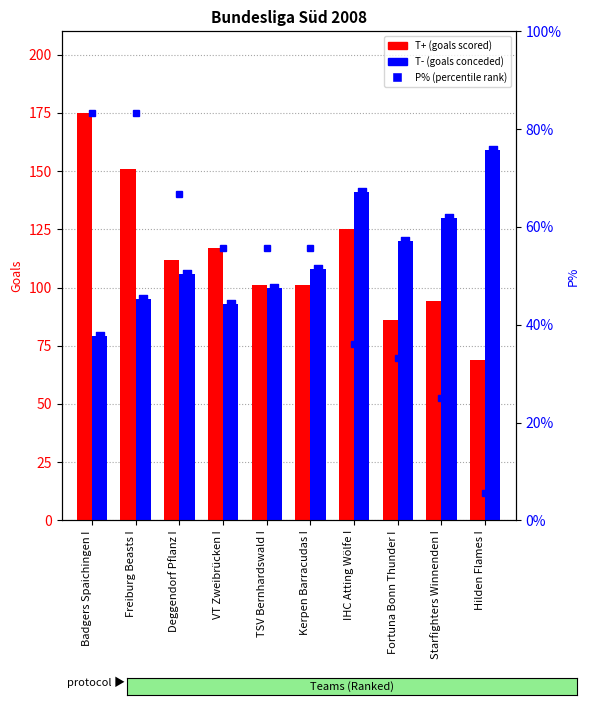

What is the total value across all series at Starfighters Winnenden I?

249.0